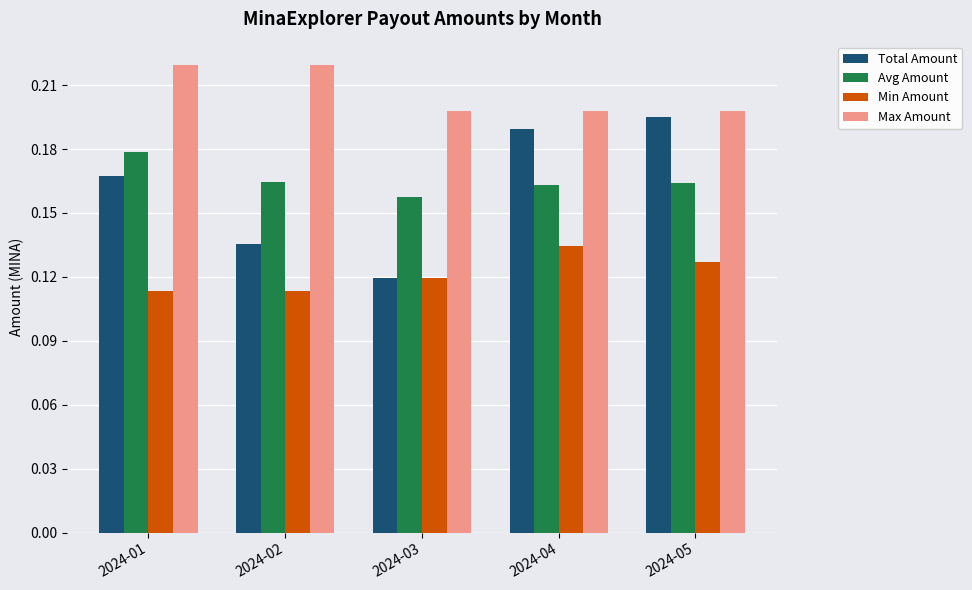

Where is Total Amount nearest to the value 0?

2024-03